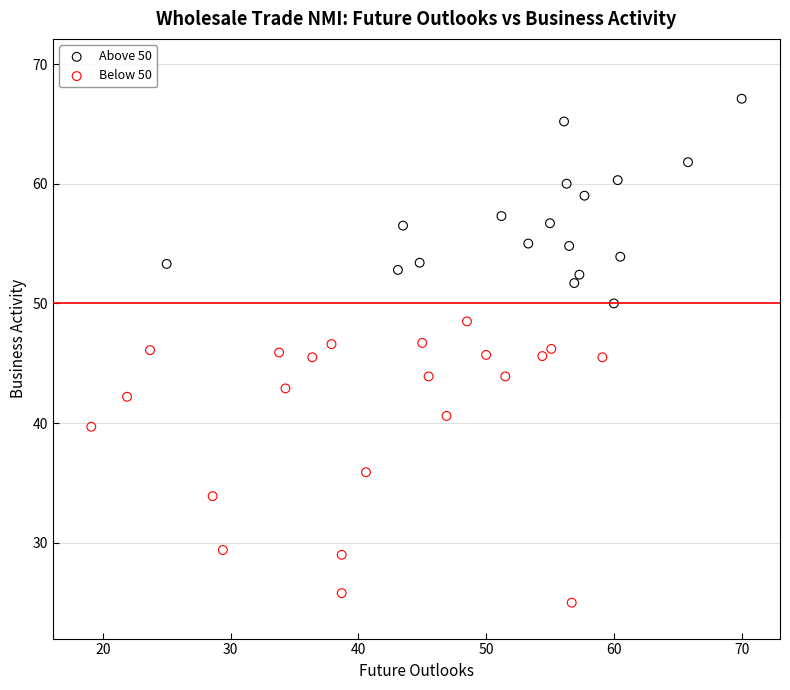

Which series has the widest spread of Y values?

Below 50